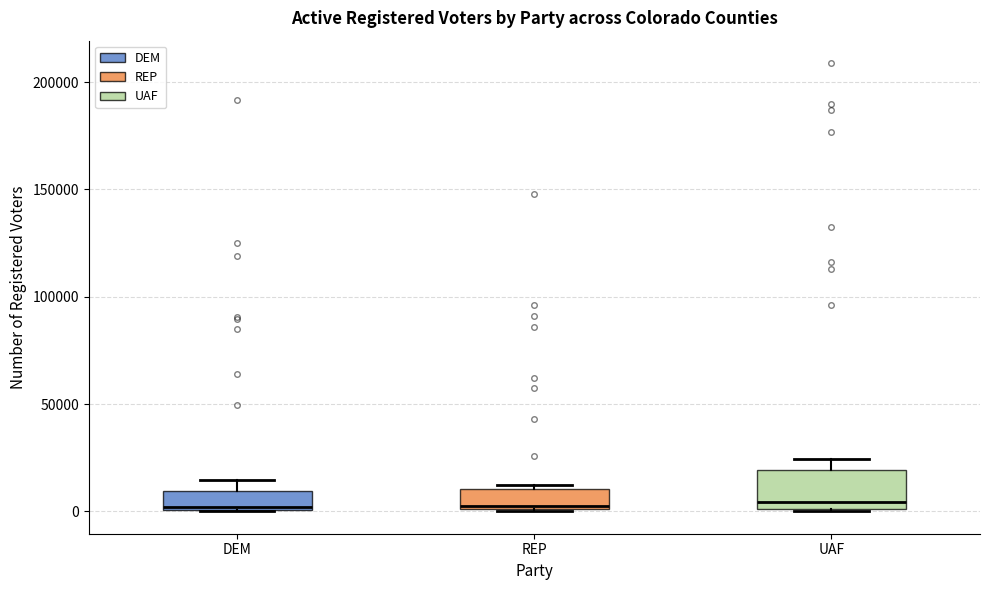

Which box is the tallest, from its lower edge to its upper edge?

UAF